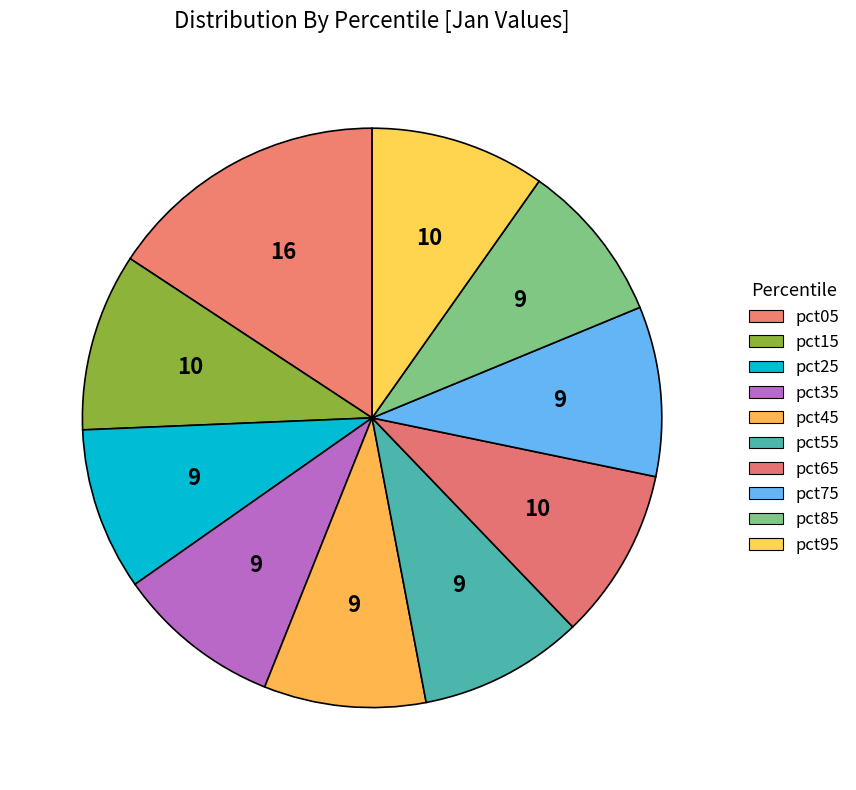

How many slices are in this pie chart?

10